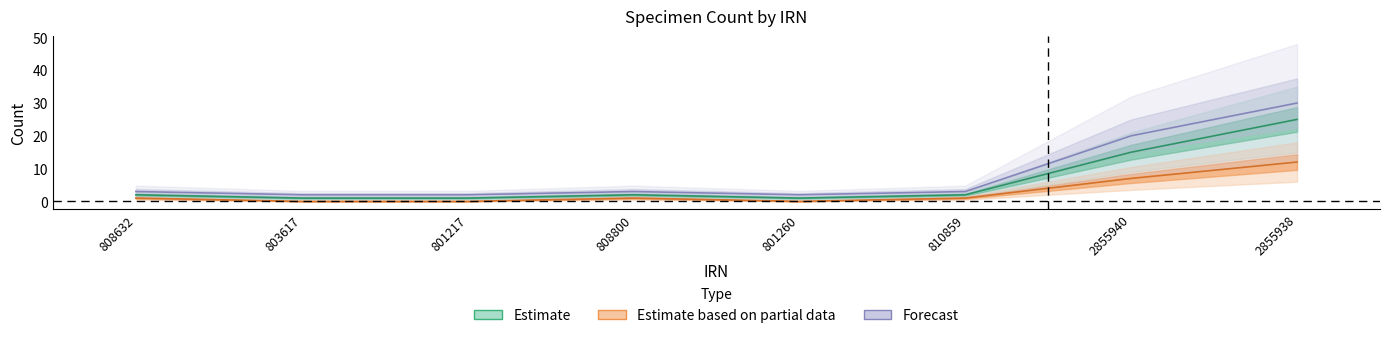

At which category does Estimate reach its first local peak?

808800